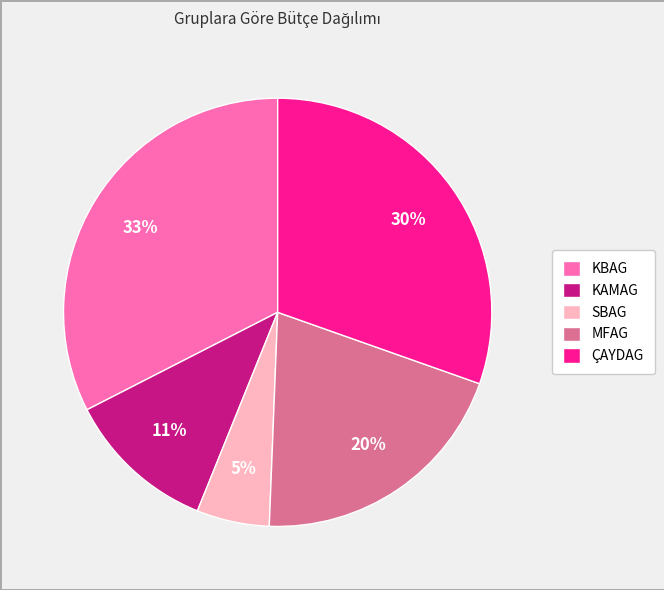

Between SBAG and ÇAYDAG, which is larger?

ÇAYDAG